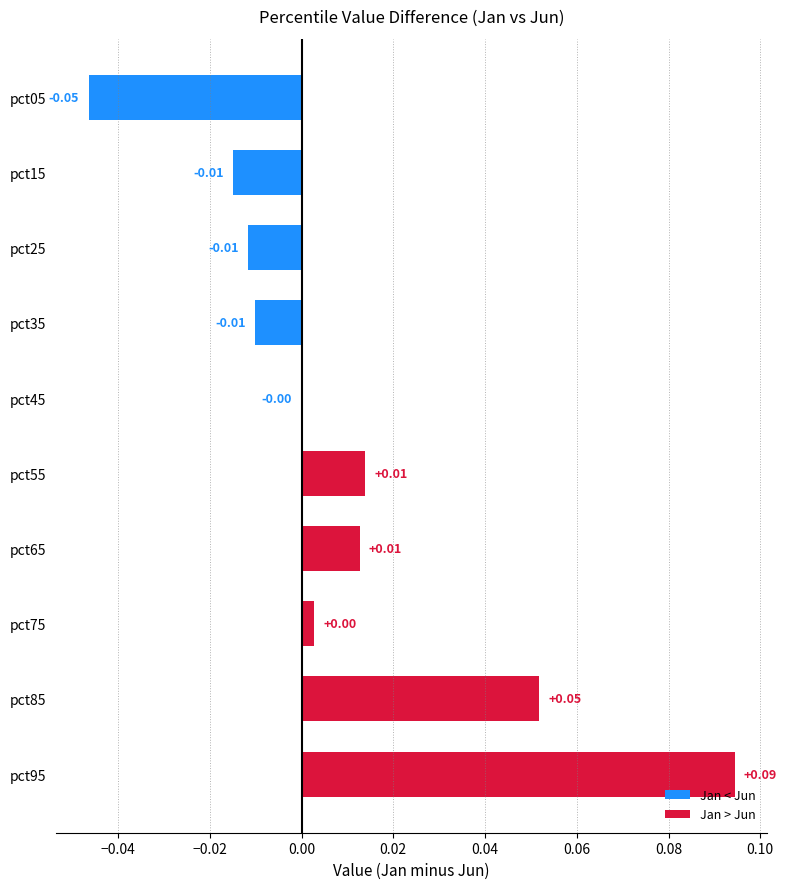

Are the bars horizontal?

Yes